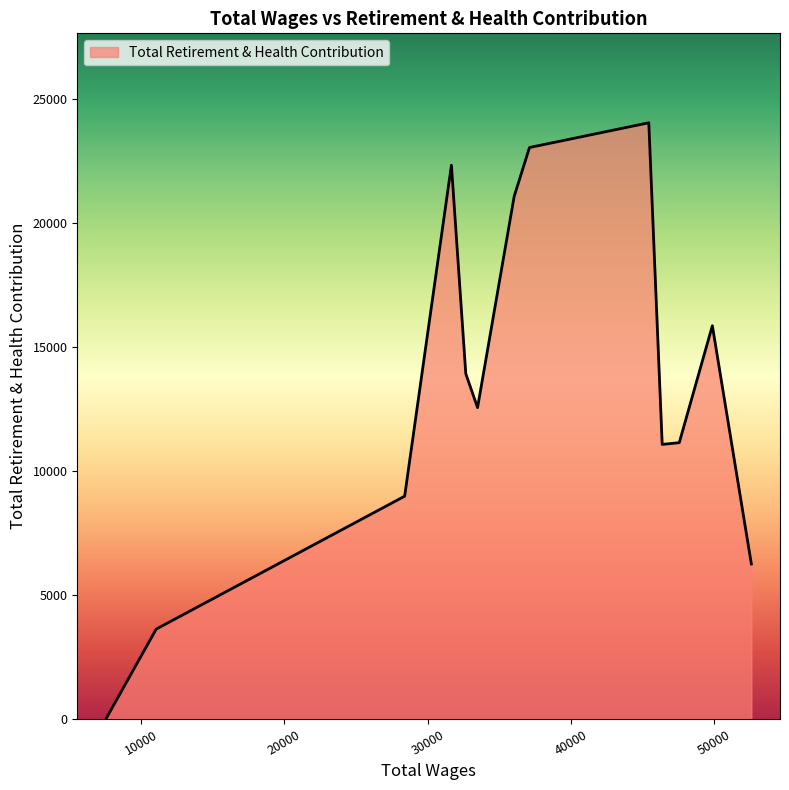

What is the greatest value displayed?

24032